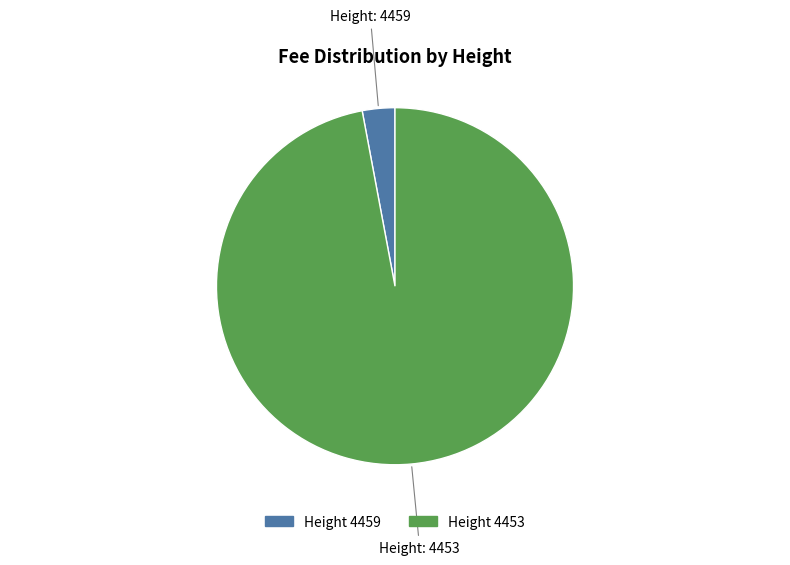

Does any single category account for the majority?

Yes